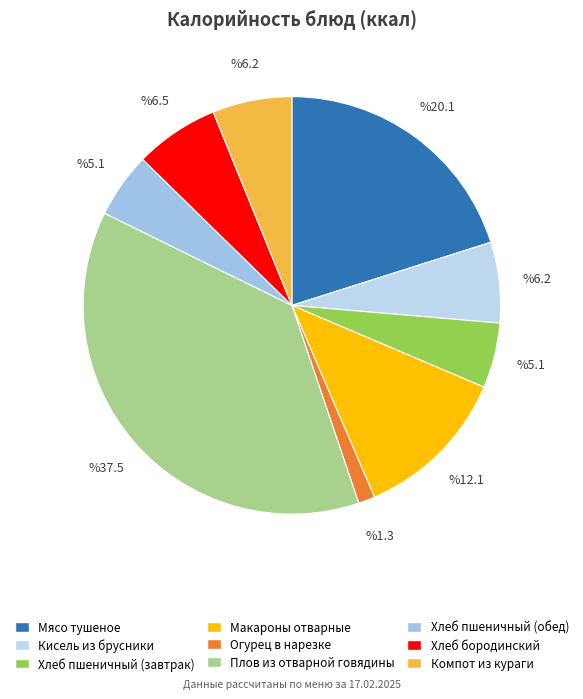

How many segments does this pie chart have?

9